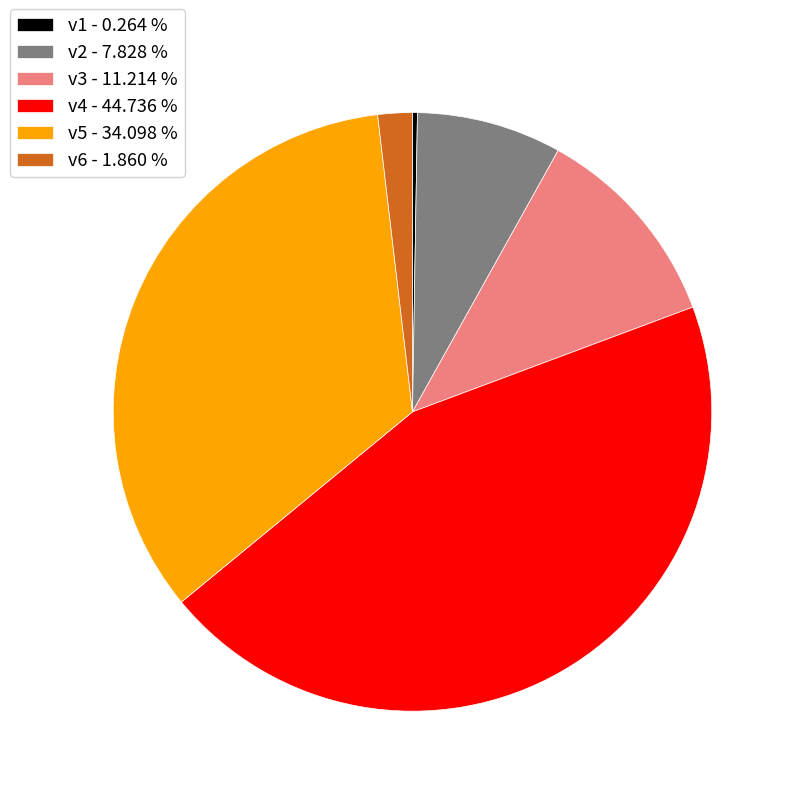

What is the ratio of the value at v5 - 34.098 % to the value at v4 - 44.736 %?

0.8